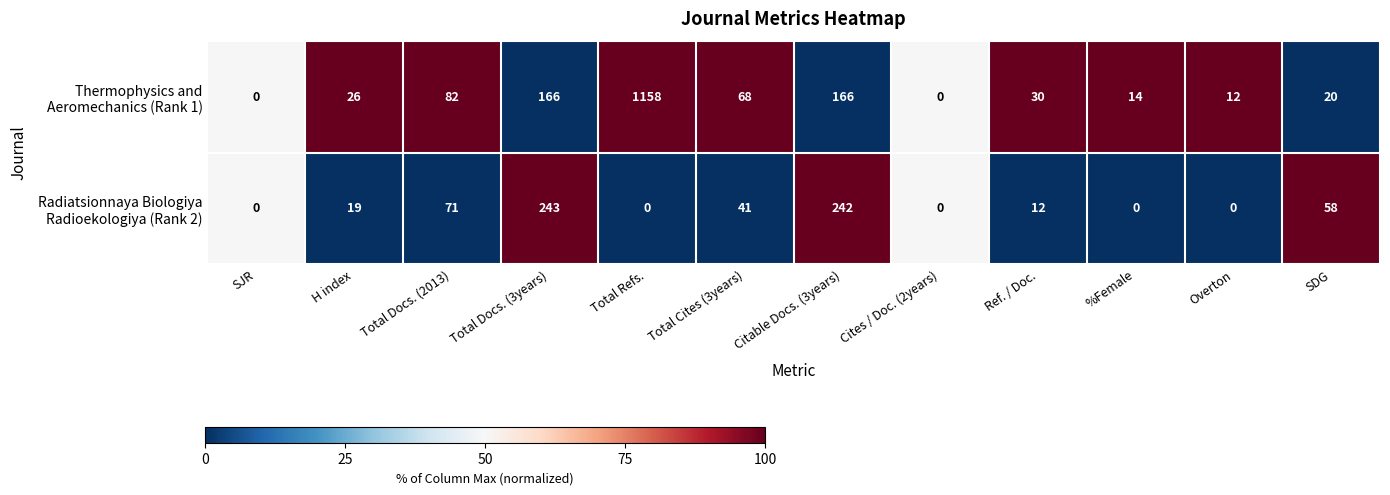

How many series are shown in this chart?

2